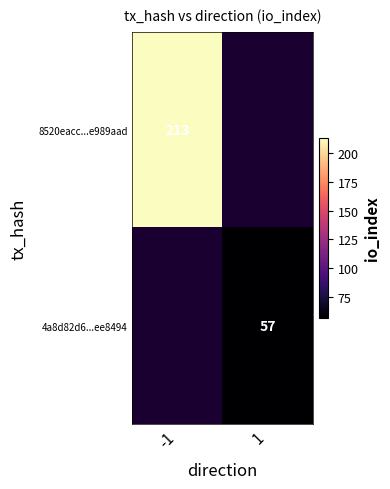

True or false: 4a8d82d6...ee8494 has a value of 57 at 1.

True